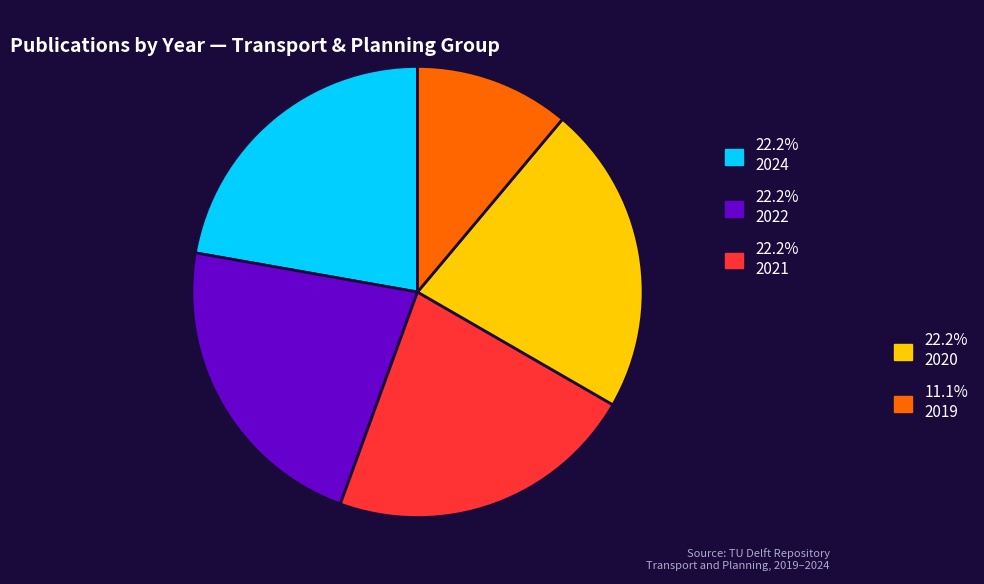

Count the number of slices in the pie.

5